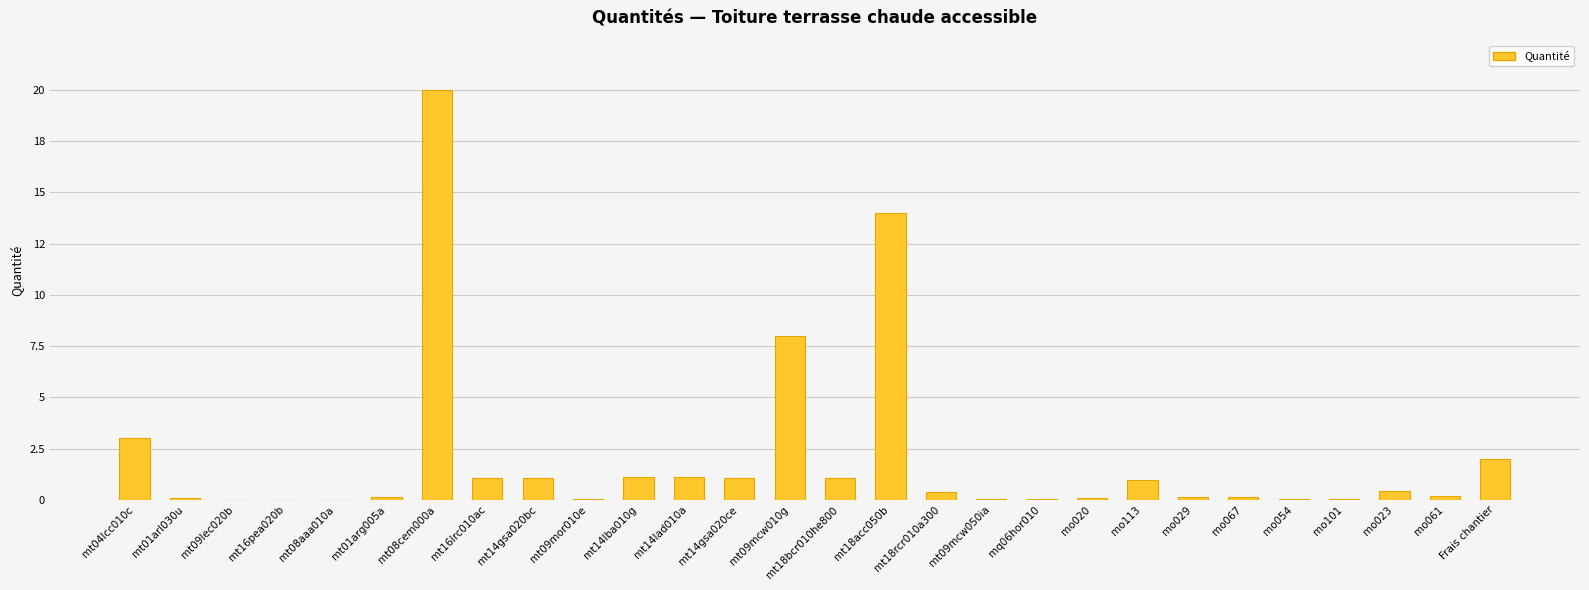

Reading left to right, list all the values displayed in this chart.

mt04lcc010c=3.0	mt01arl030u=0.1	mt09lec020b=0.0	mt16pea020b=0.0	mt08aaa010a=0.0	mt01arg005a=0.1	mt08cem000a=20.0	mt16lrc010ac=1.1	mt14gsa020bc=1.1	mt09mor010e=0.0	mt14lba010g=1.1	mt14lad010a=1.1	mt14gsa020ce=1.1	mt09mcw010g=8.0	mt18bcr010he800=1.1	mt18acc050b=14.0	mt18rcr010a300=0.4	mt09mcw050ia=0.1	mq06hor010=0.1	mo020=0.1	mo113=1.0	mo029=0.1	mo067=0.1	mo054=0.1	mo101=0.1	mo023=0.4	mo061=0.2	Frais chantier=2.0